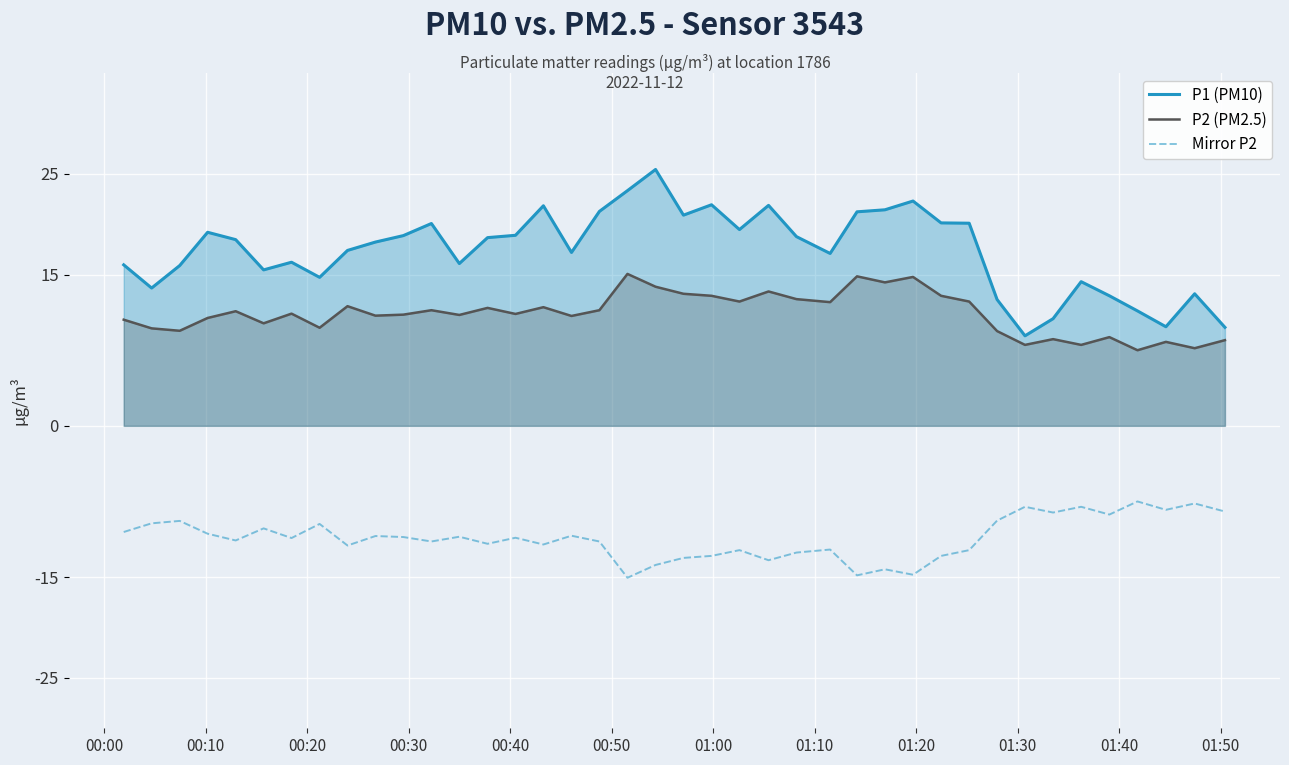

Which series has the largest total across all categories?

P1 (PM10)